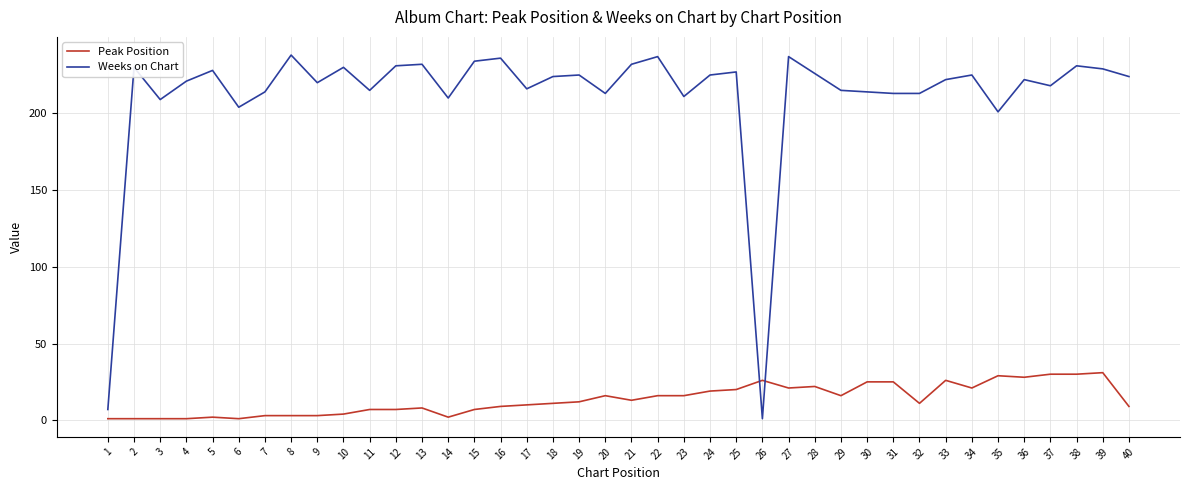

Between which two adjacent categories do Weeks on Chart and Peak Position first intersect?

25 and 26